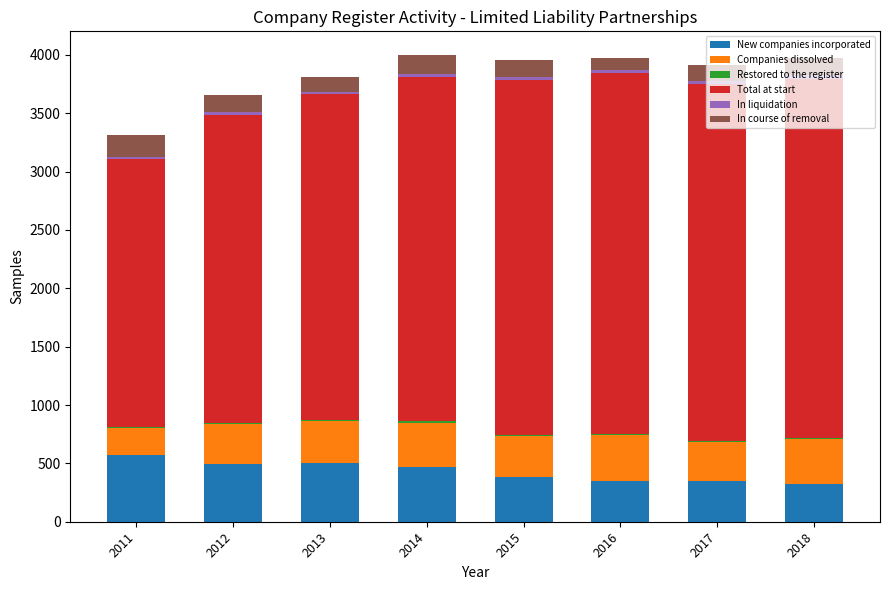

What is the maximum value for New companies incorporated?

573